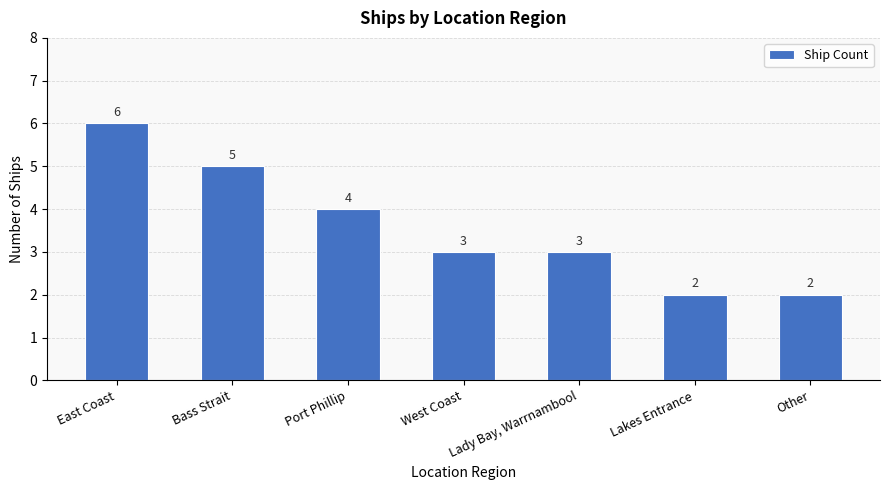

Approximately how many times larger is the value at West Coast compared to Bass Strait?

0.6